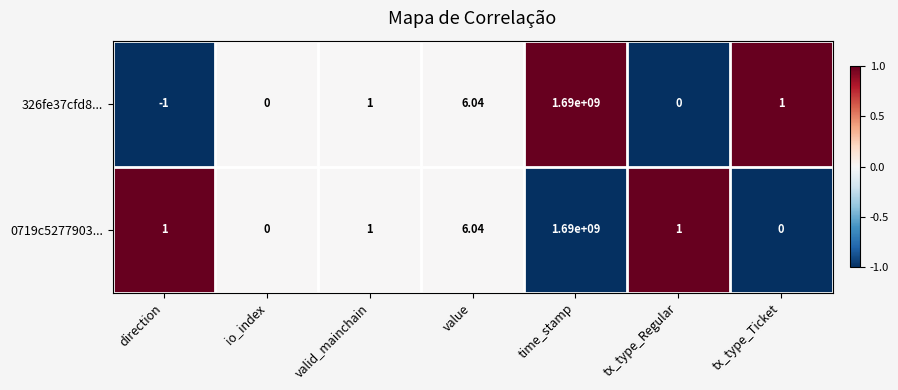

Where is 0719c5277903... nearest to the value 845000000?

value